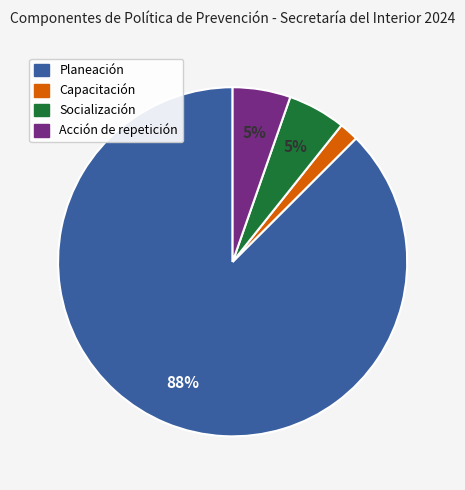

To the nearest percent, what is the difference between the largest and smallest slice percentages?

86%